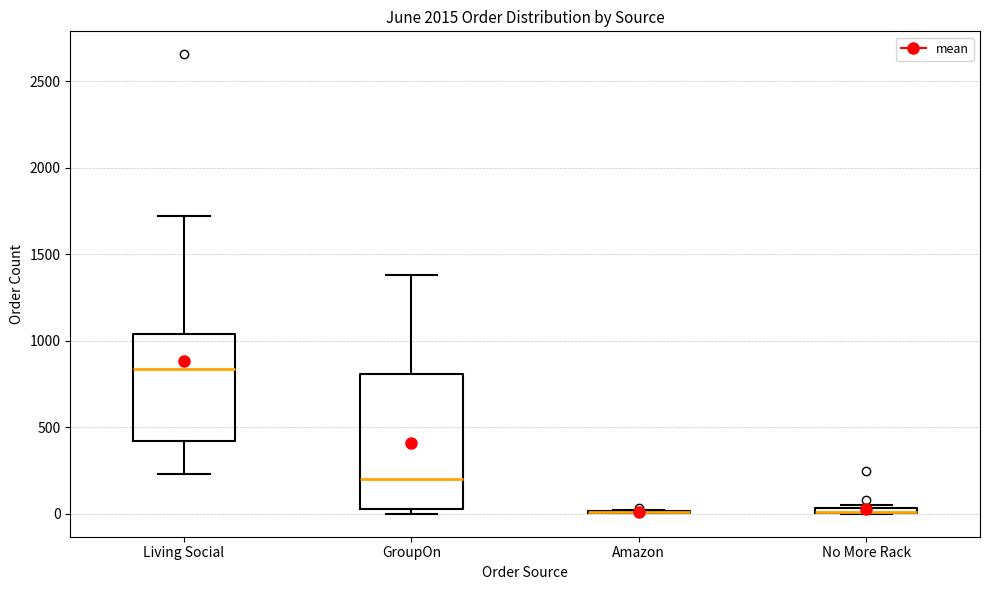

Which box is the tallest, from its lower edge to its upper edge?

GroupOn